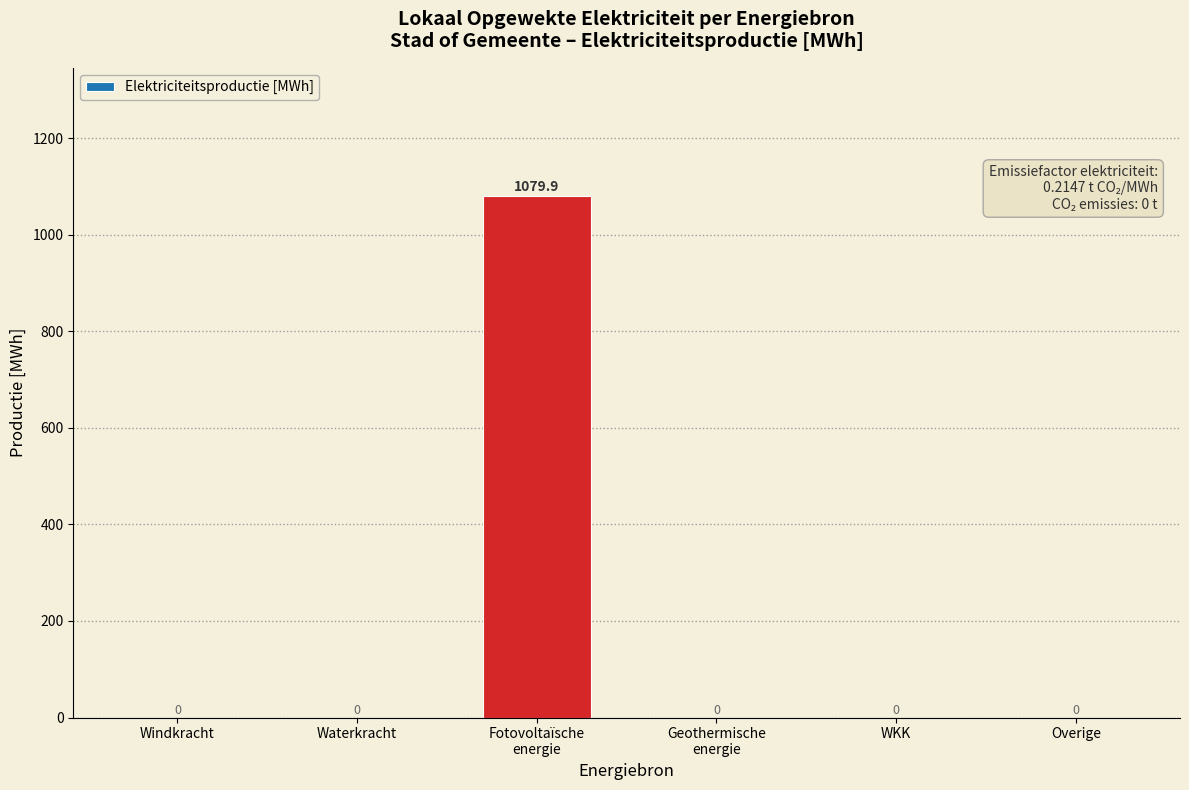

What is the greatest value displayed?

1079.9